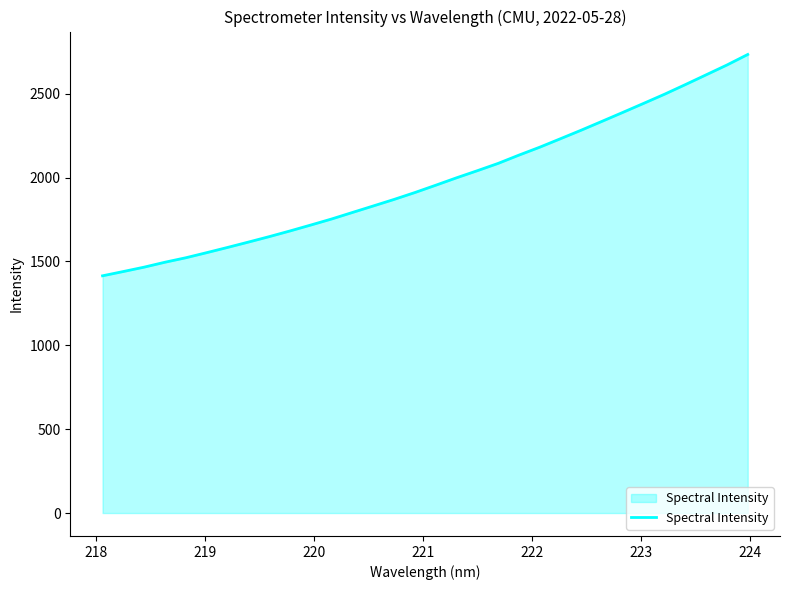

What is the smallest value displayed?

1414.7